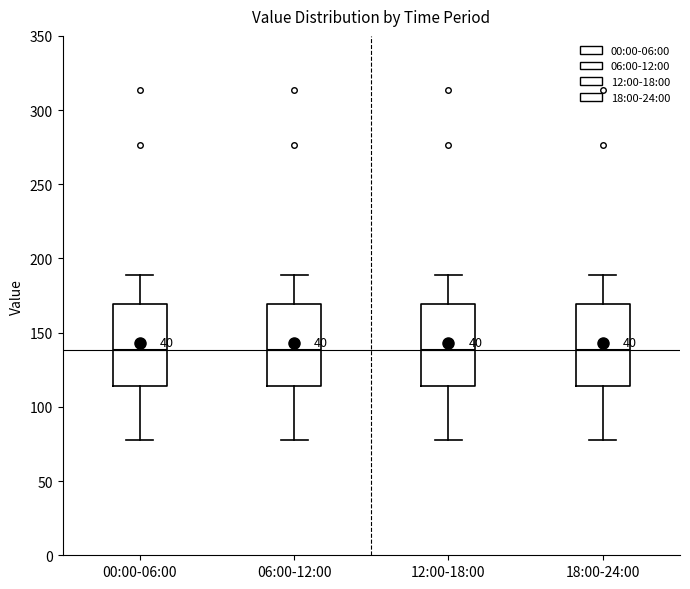

Reading left to right, read every box against the y-axis: the position of its median line, the range the box covers, and the ends of its whiskers. The values are not printed on the chart, so give them approximately, as read against the axis.

00:00-06:00: median 140, box 115 to 170, whiskers 75 to 190
06:00-12:00: median 140, box 115 to 170, whiskers 75 to 190
12:00-18:00: median 140, box 115 to 170, whiskers 75 to 190
18:00-24:00: median 140, box 115 to 170, whiskers 75 to 190